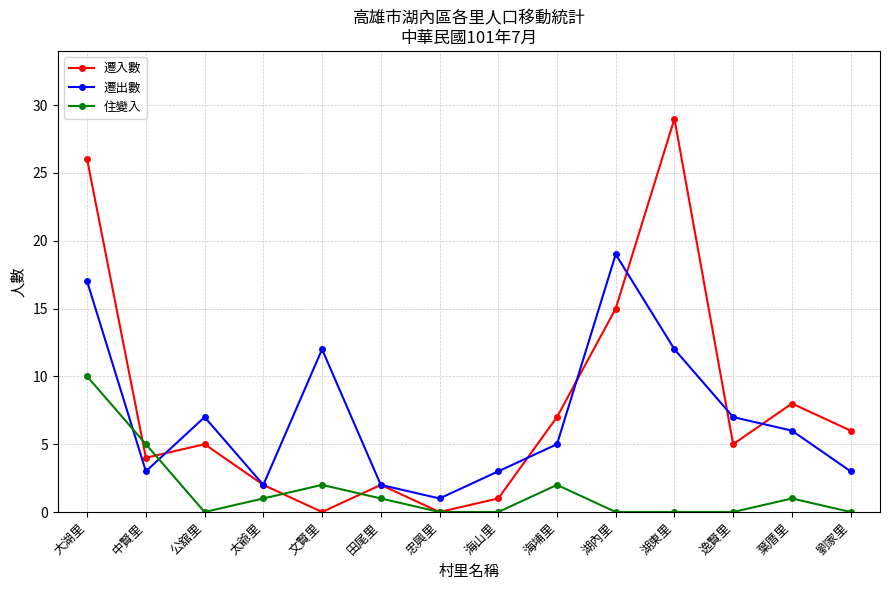

List the series in order of their peak value, lowest first.

住變入, 遷出數, 遷入數